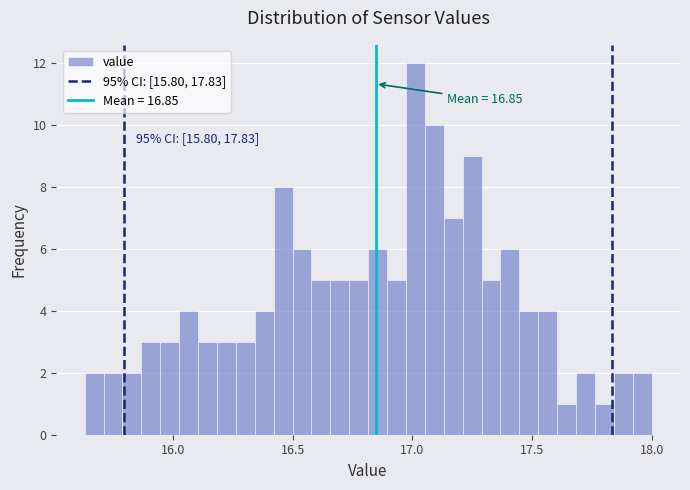

Around what value on the x-axis is the tallest bar? Give the approximate position of its centre, as read against the axis.

17.00